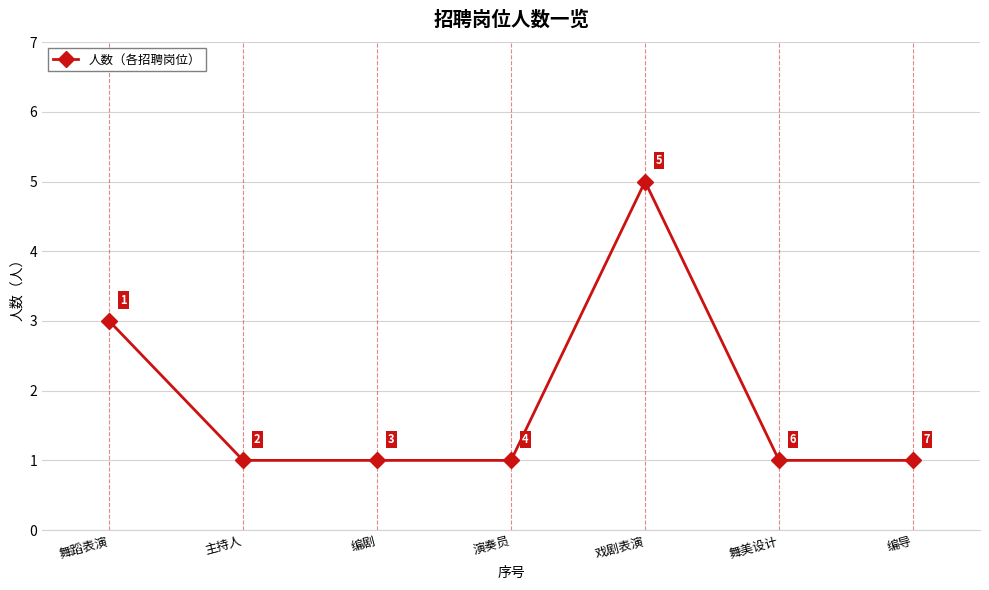

Is it true that the value at 演奏员 is 1?

True